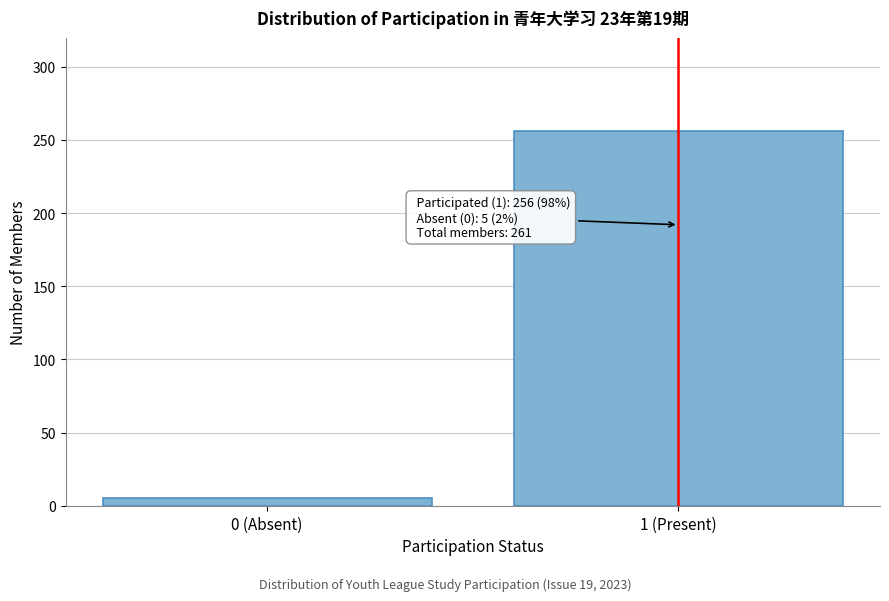

Reading right to left, extract all data points from this chart.

1 (Present)=256	0 (Absent)=5